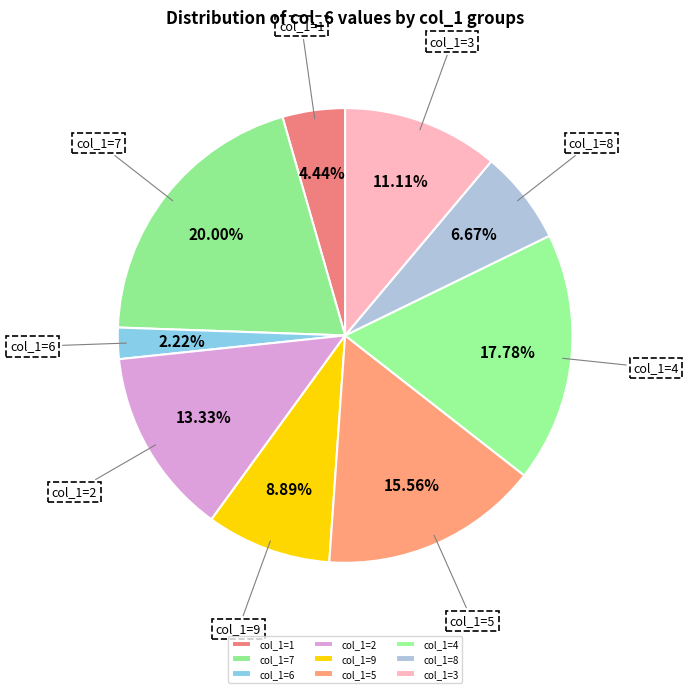

Approximately how many times larger is the value at col_1=7 compared to col_1=8?

3.0